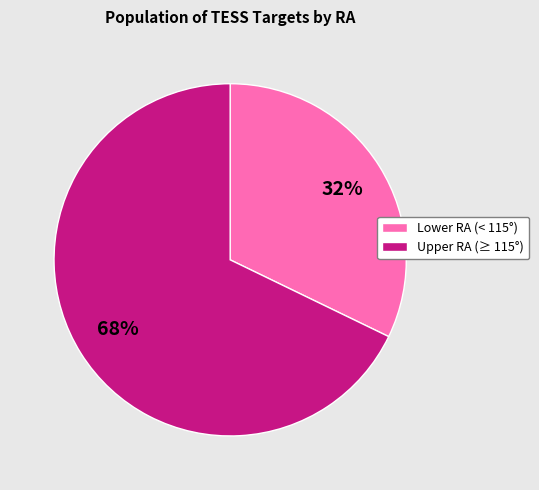

Approximately how many times larger is the value at Upper RA (≥ 115°) compared to Lower RA (< 115°)?

2.1